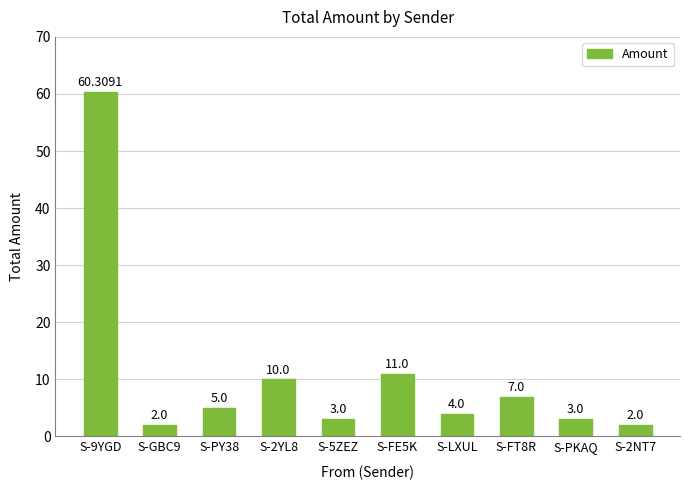

Reading right to left, what are all the values shown in this chart?

2.0	3.0	7.0	4.0	11.0	3.0	10.0	5.0	2.0	60.3